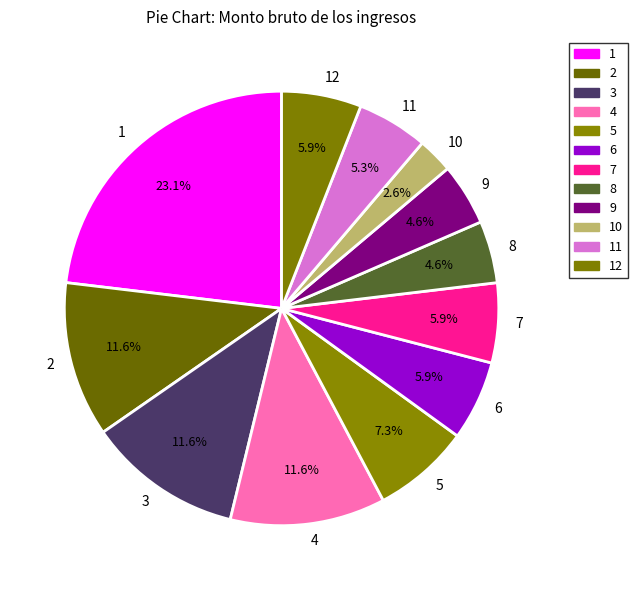

The 6 slice represents 6% of the pie. True or false?

True